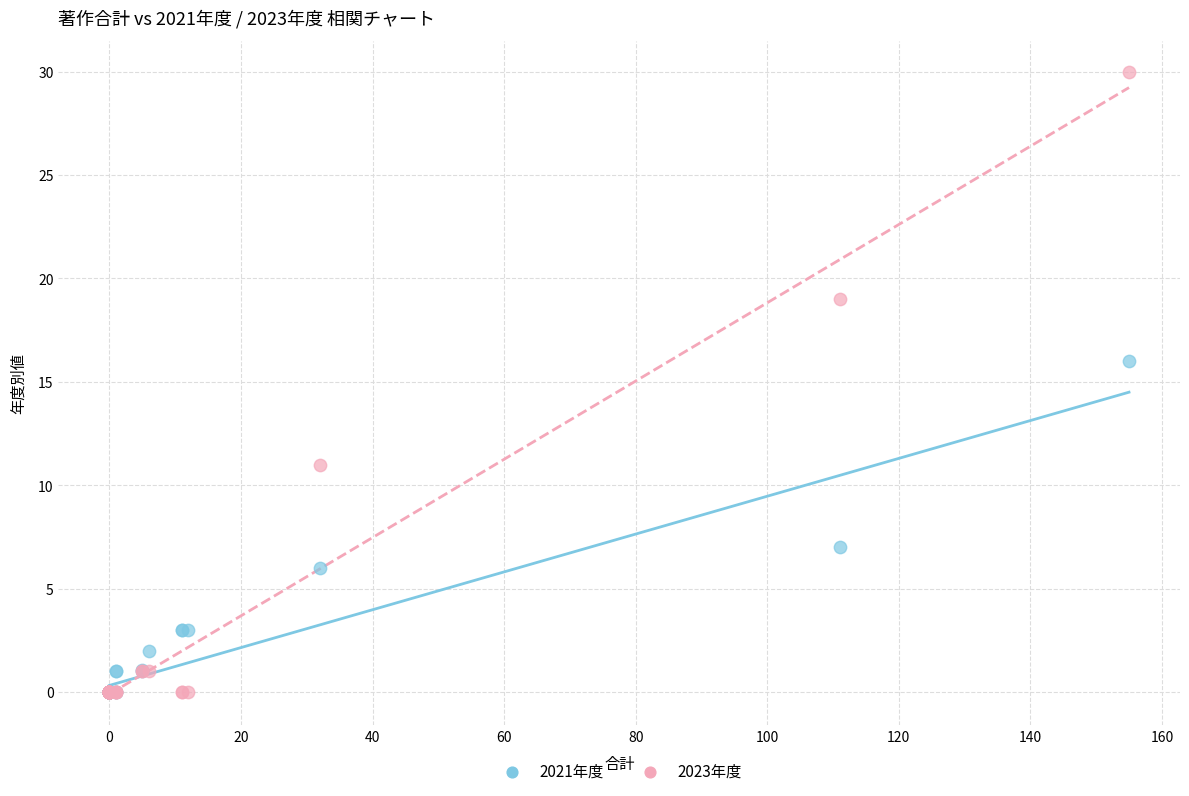

Which series has the widest spread of Y values?

2023年度